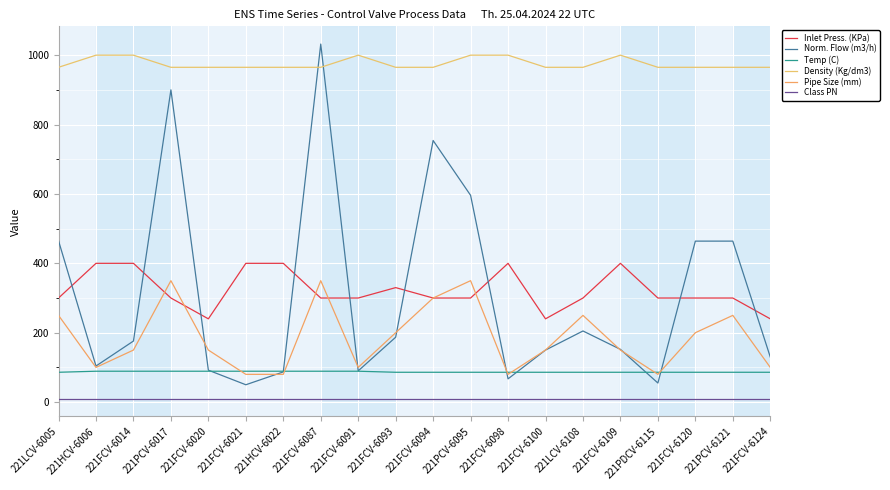

How many lines are shown in the chart?

6